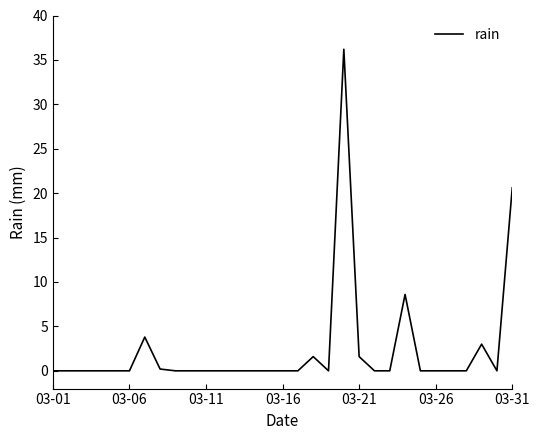

What is the greatest value displayed?

36.2